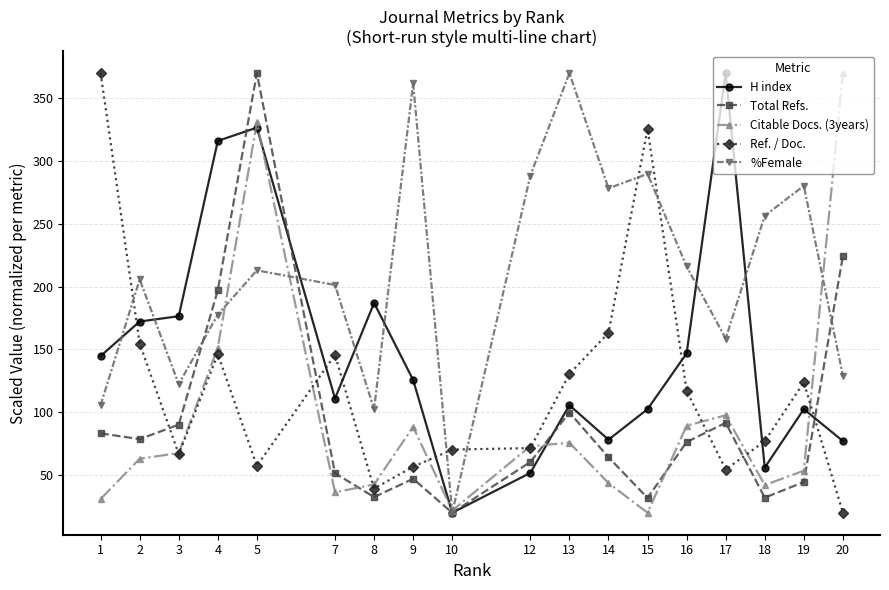

Is the value of H index at 1 greater than the value of %Female at 8?

Yes